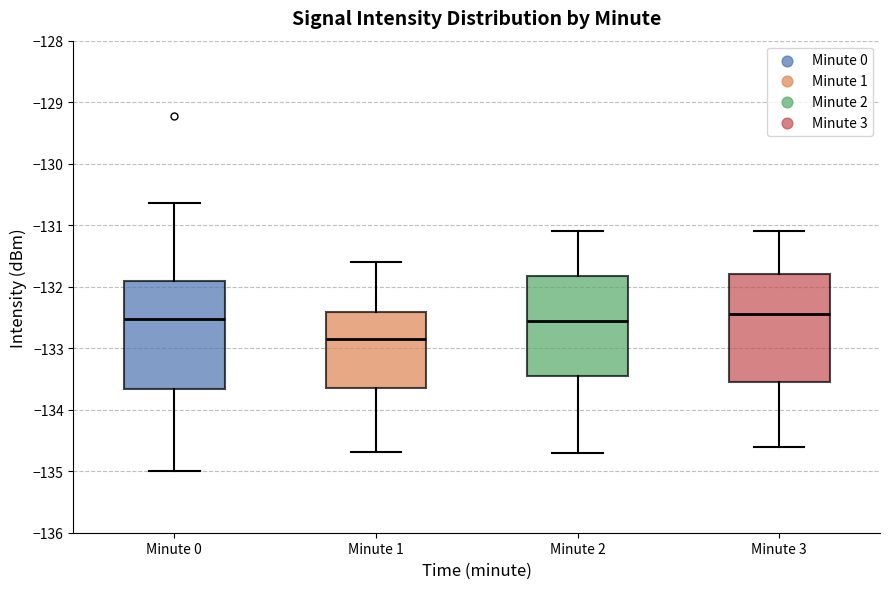

Where is the lower edge of the box for Minute 0 on the y-axis? The values are not printed on the chart, so give them approximately, as read against the axis.

-133.7